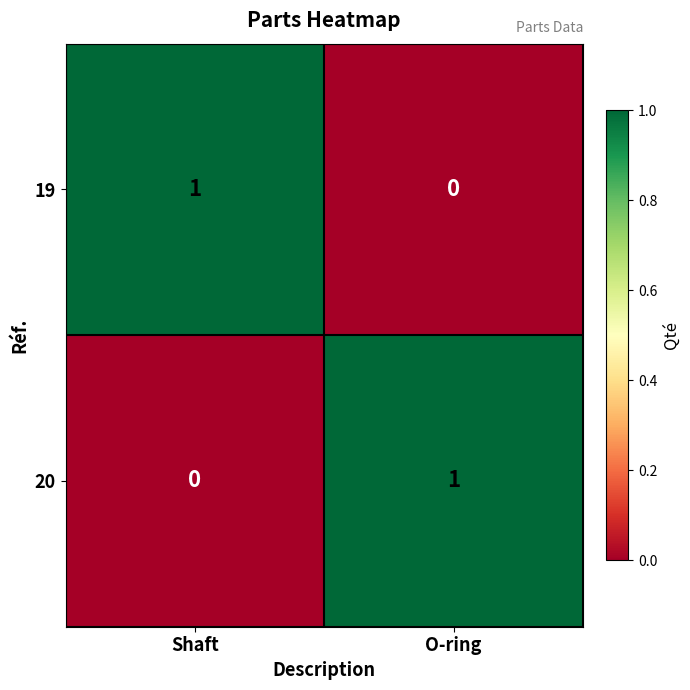

At Shaft, list the series in order from largest to smallest.

19, 20